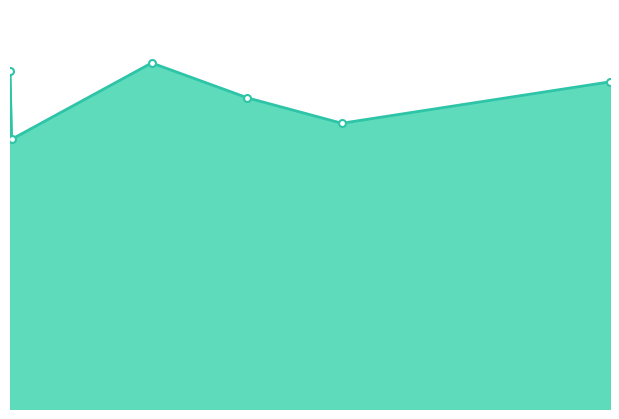

Which category has the highest value across all series?

2942